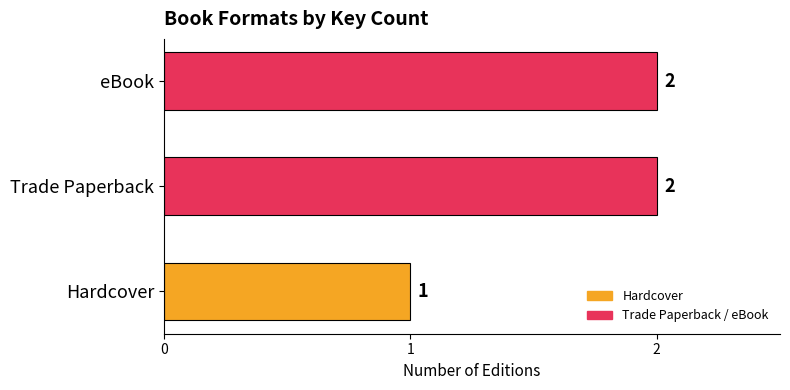

What is the sum of all values?

5